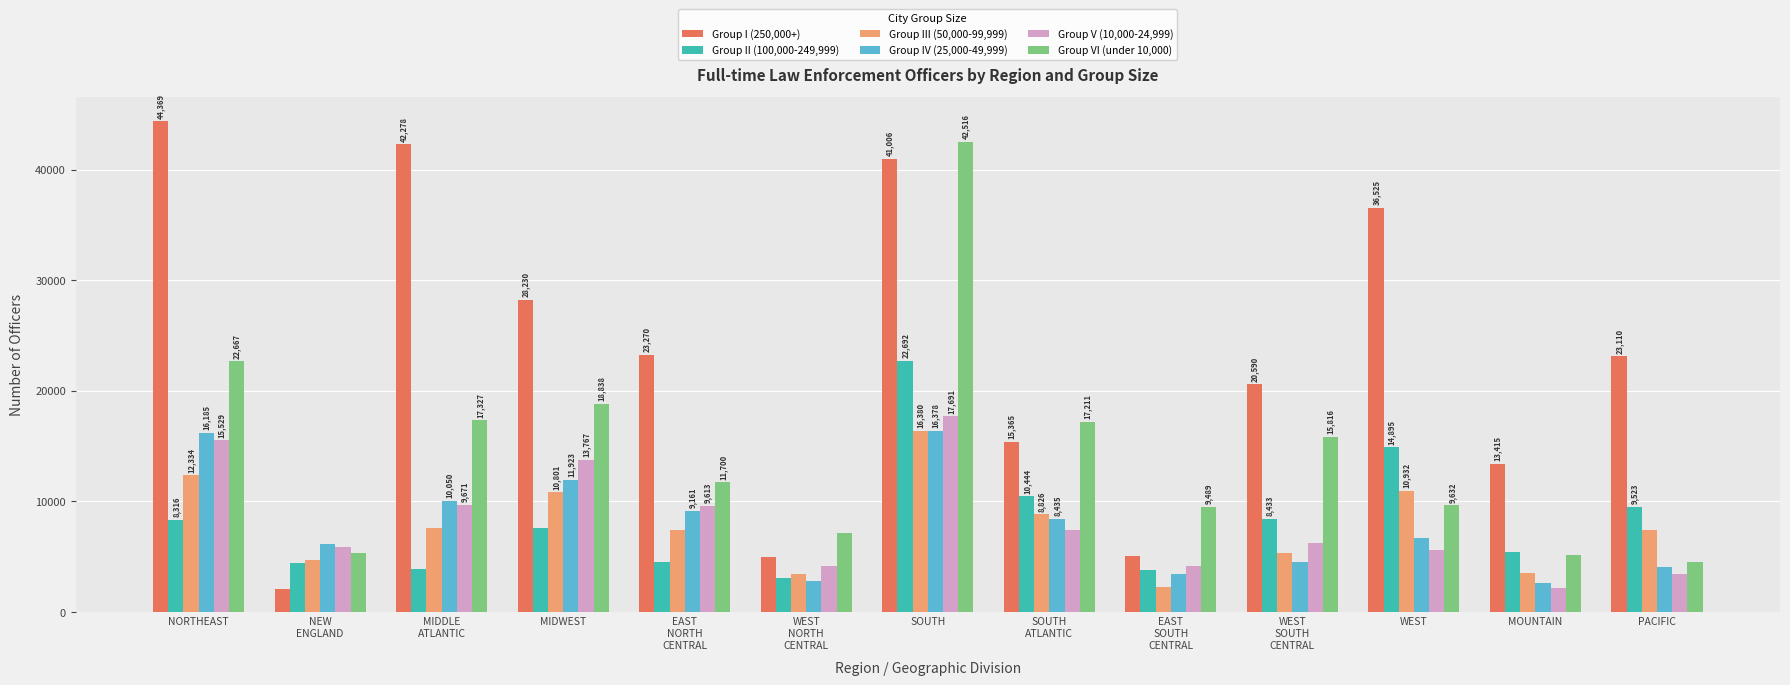

At which label does Group III (50,000-99,999) reach its peak?

SOUTH